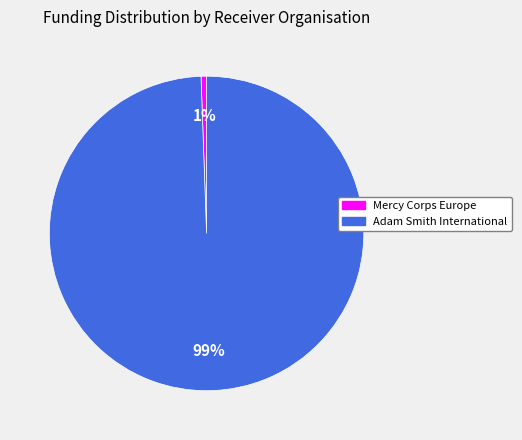

What is the largest slice in the pie chart?

Adam Smith International